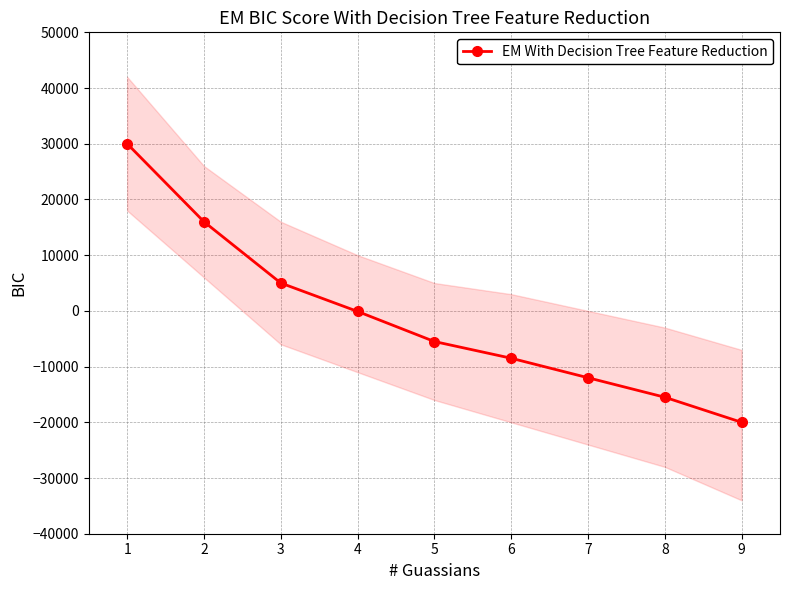

The chart shows a value of -5500 at 5. True or false?

True